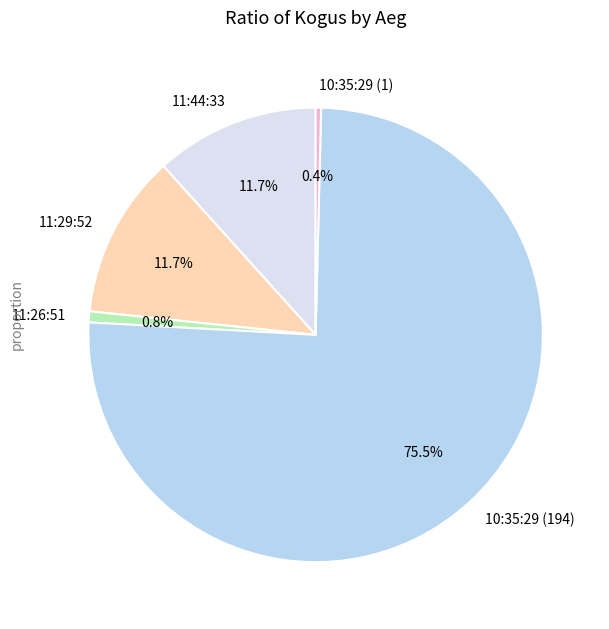

How many slices are in this pie chart?

5